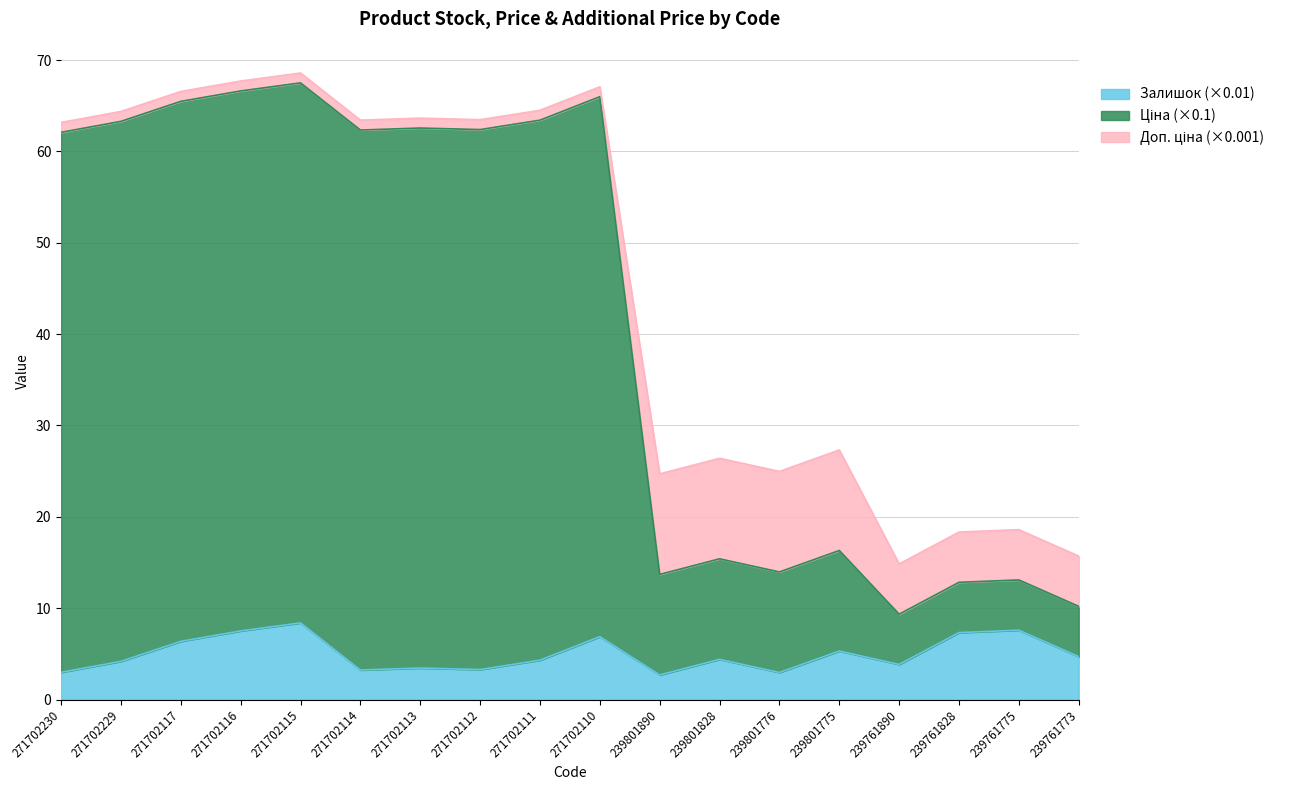

The Залишок (×0.01) series shows 3.5 at 271702113. True or false?

True